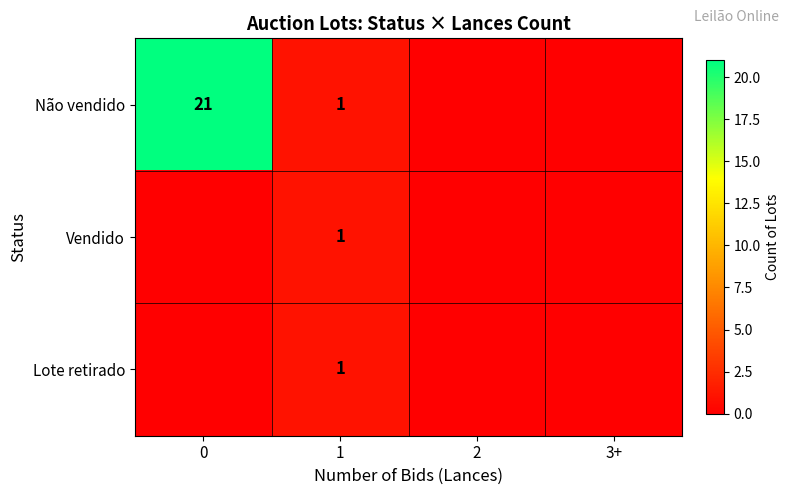

The Lote retirado series shows 0 at 1. True or false?

False